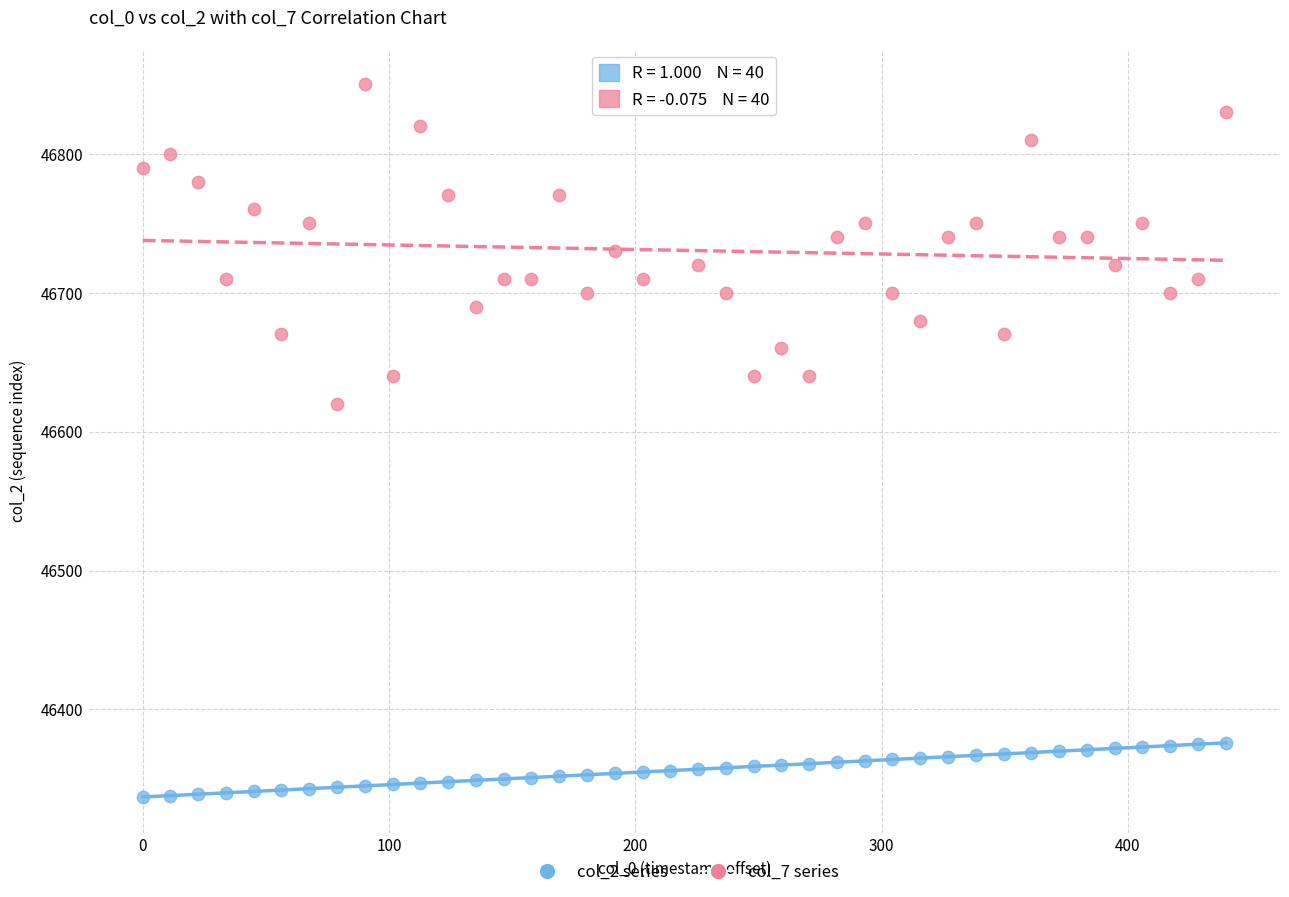

Across all data points, what is the range of Y values (max minus min)?

513